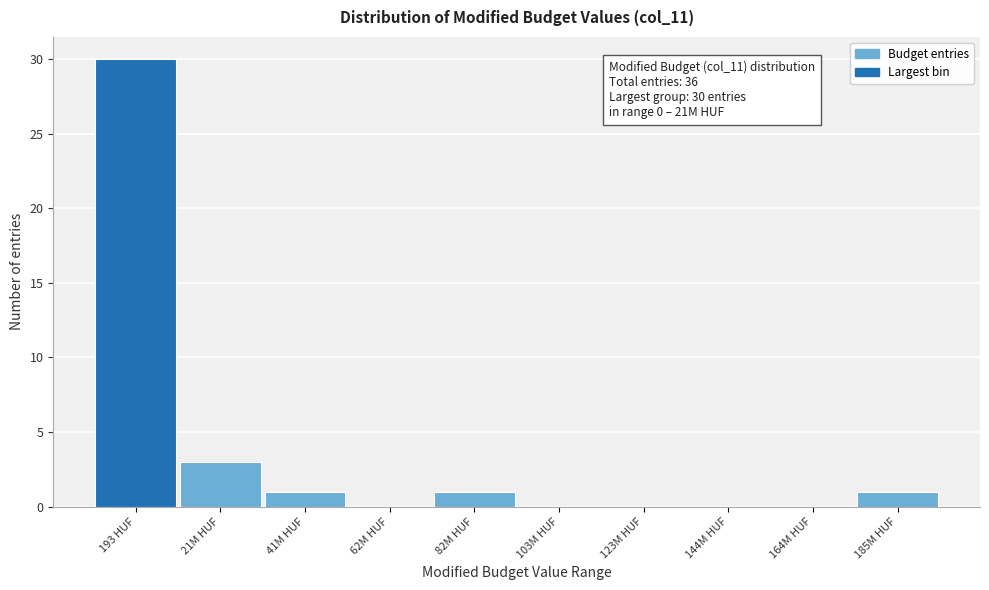

Reading left to right, what are all the values shown in this chart?

193 HUF=30	21M HUF=3	41M HUF=1	62M HUF=0	82M HUF=1	103M HUF=0	123M HUF=0	144M HUF=0	164M HUF=0	185M HUF=1